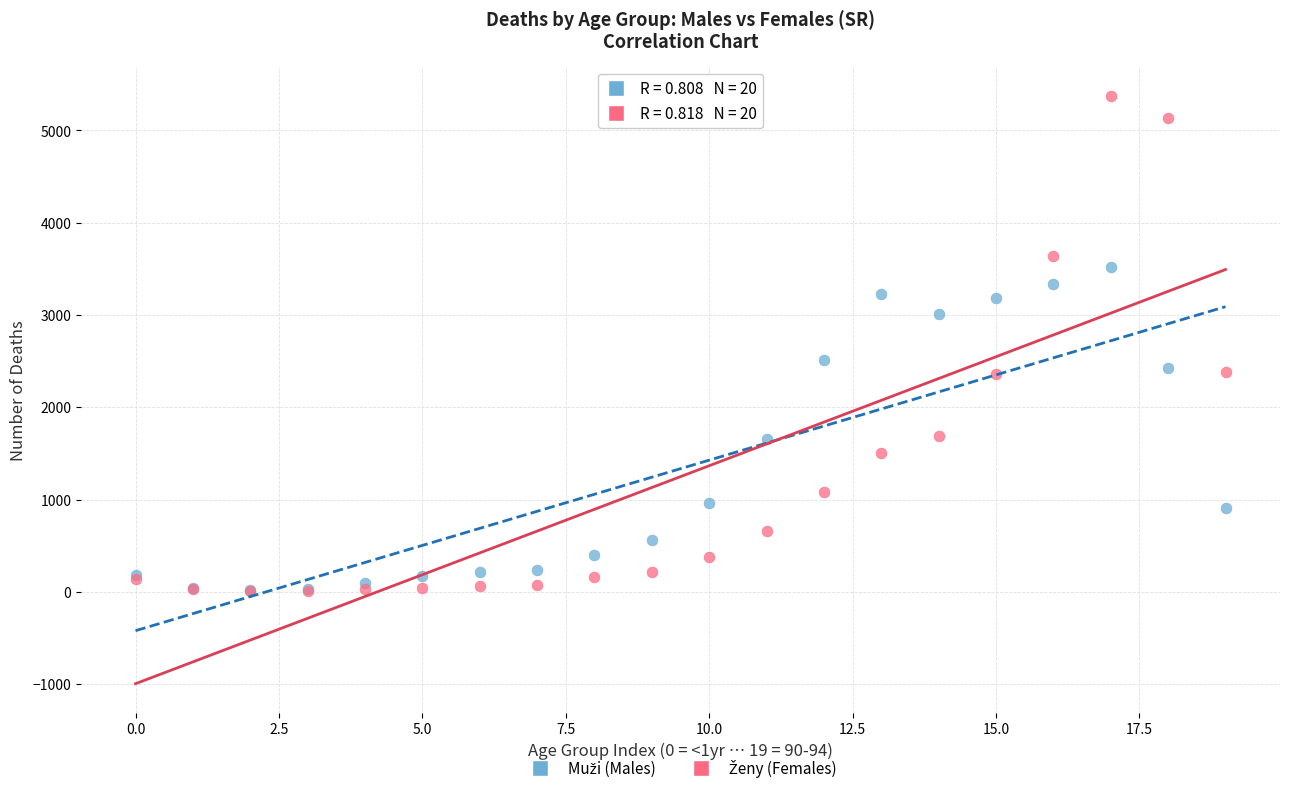

Across all series, what Y value is closest to 2692?

2513